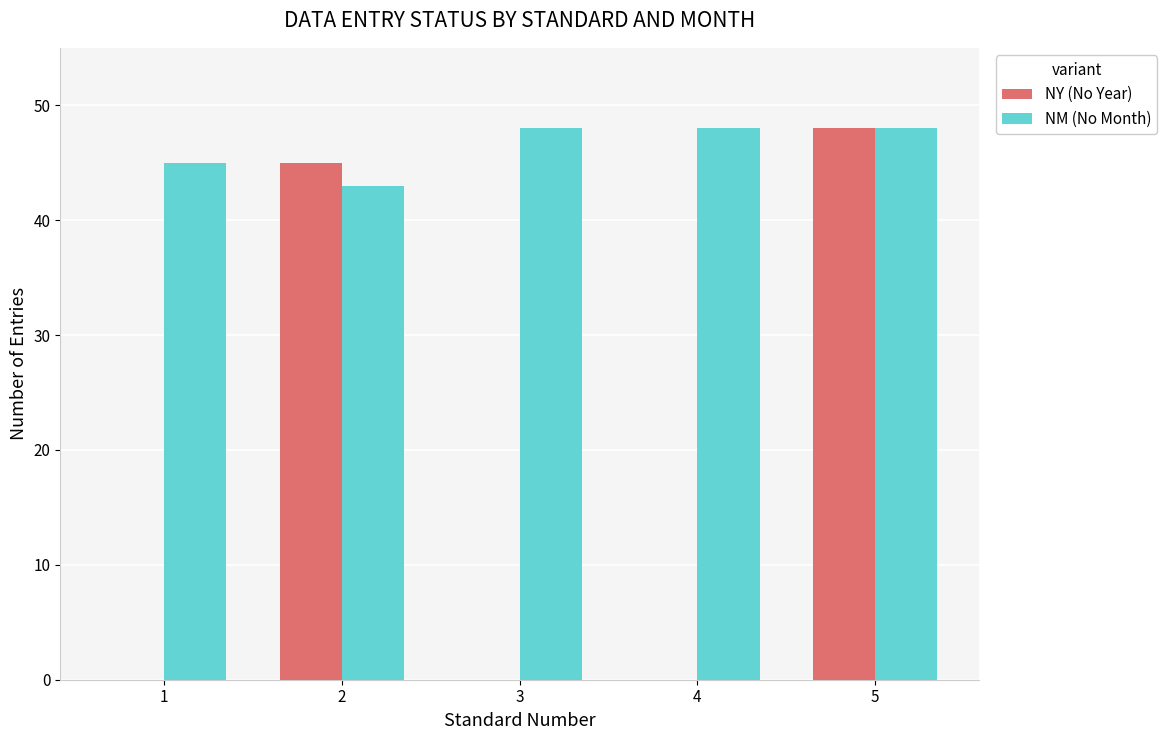

Which category has the highest value in the NY (No Year) series?

5